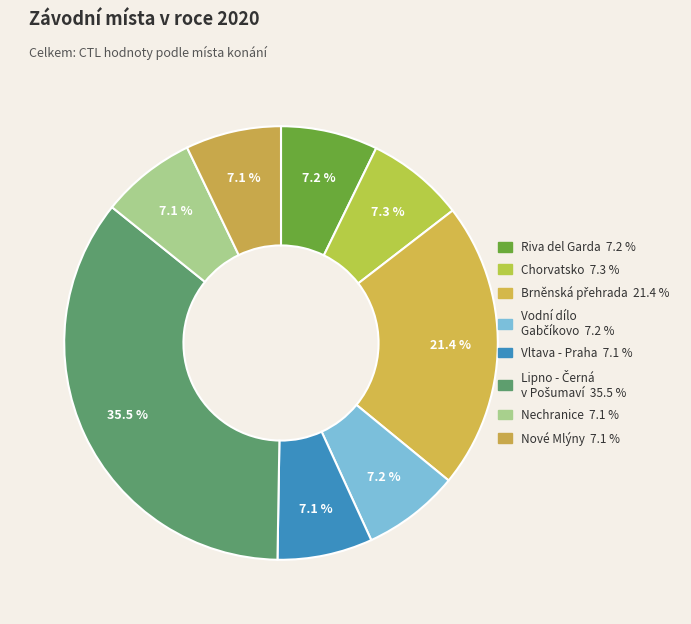

Count the number of slices in the pie.

8